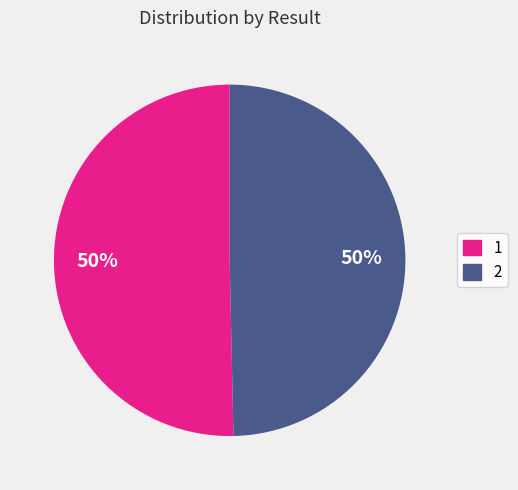

True or false: 2 accounts for 36% of the total.

False